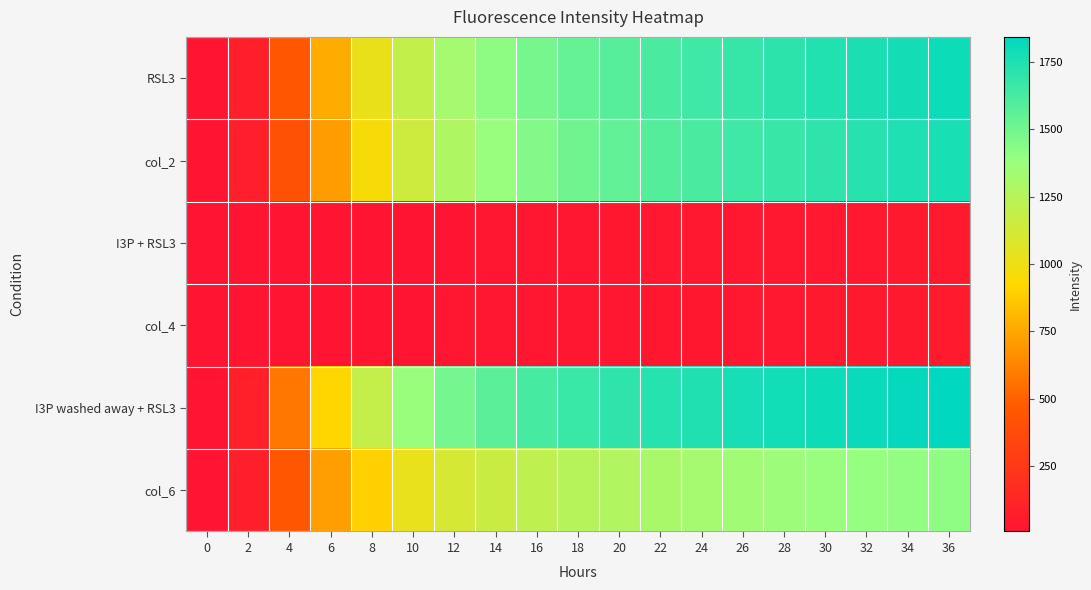

Between 6 and 34, which is larger?

34